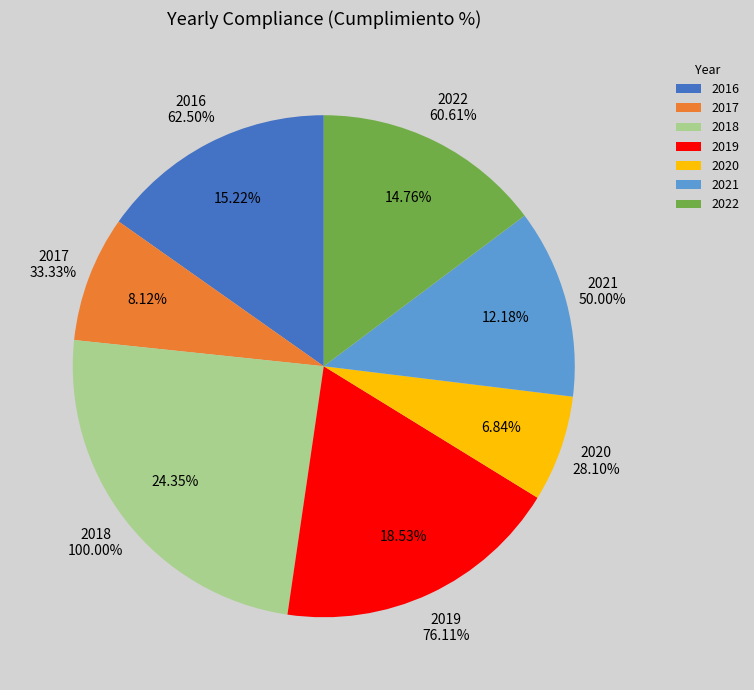

Does any single category account for the majority?

No